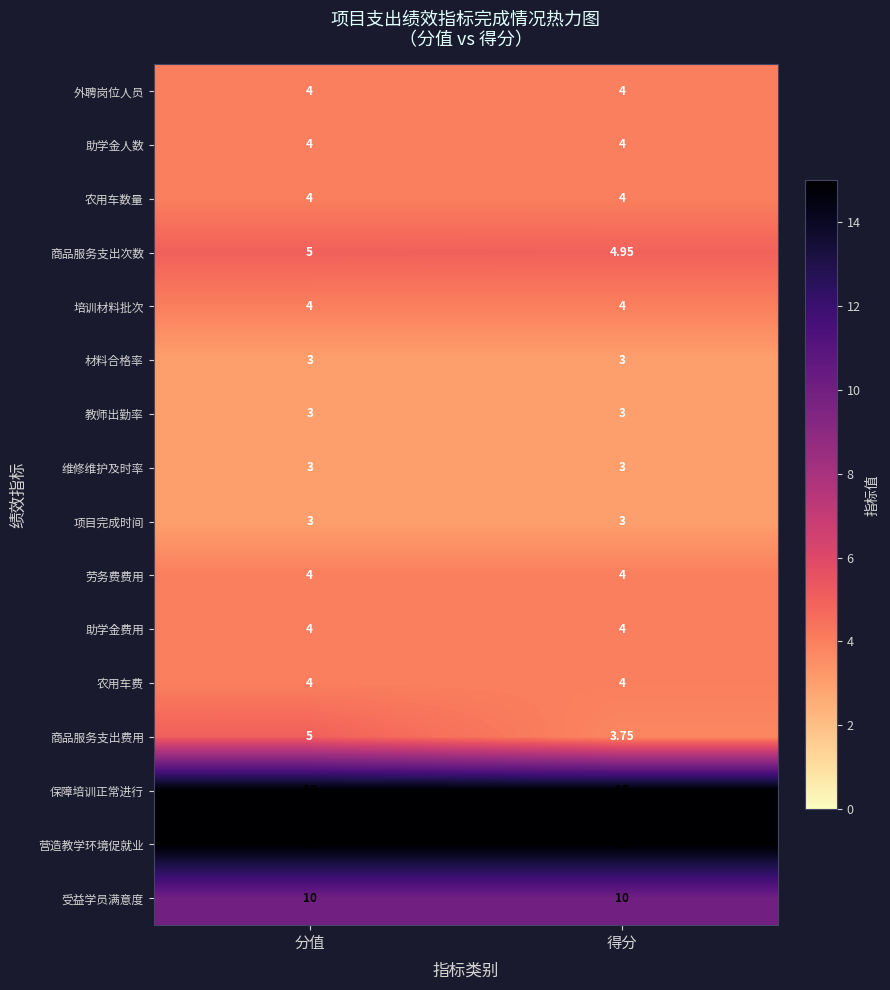

Which series has the widest spread of values?

商品服务支出费用